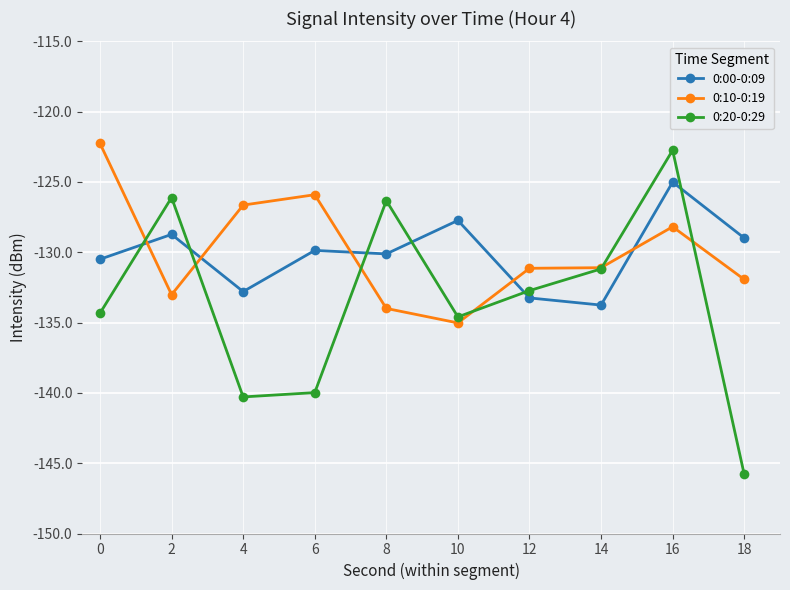

At which category is the sum across all series the highest?

16